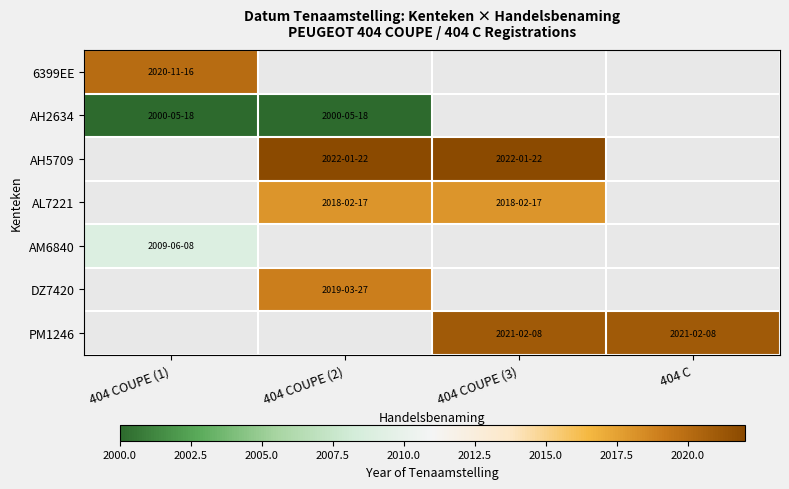

How many distinct data groups are displayed?

7